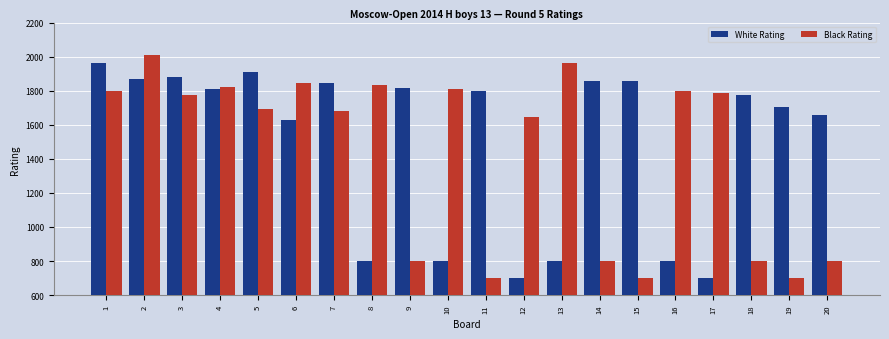

Which series has the largest range (max minus min)?

Black Rating